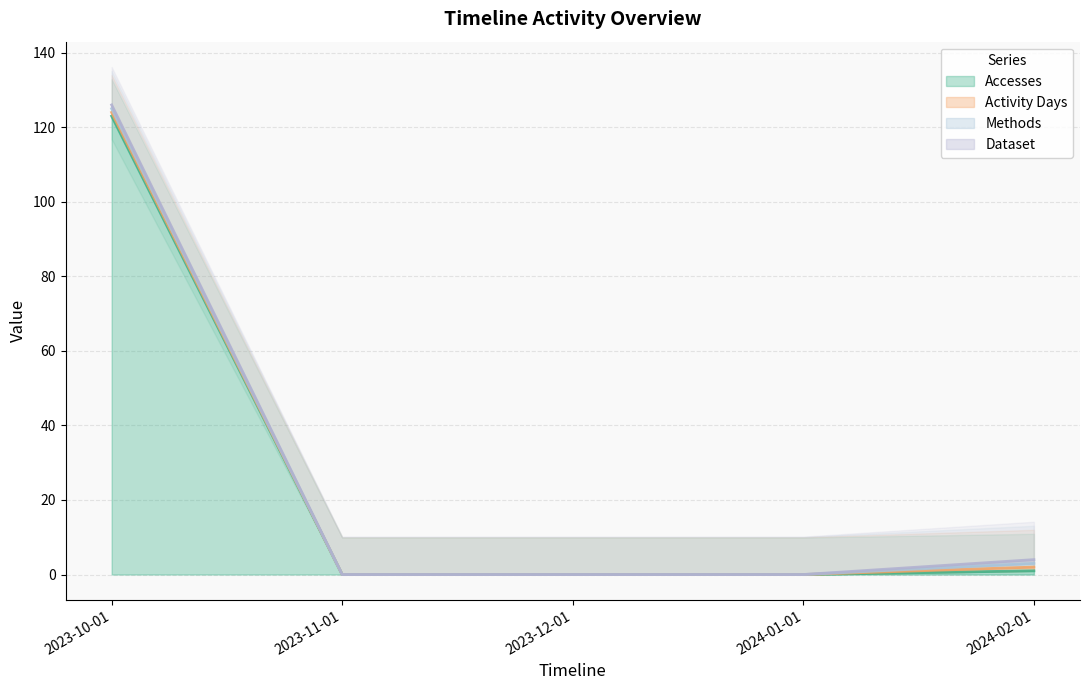

The value of Accesses at 2023-11-01 is 0. True or false?

True